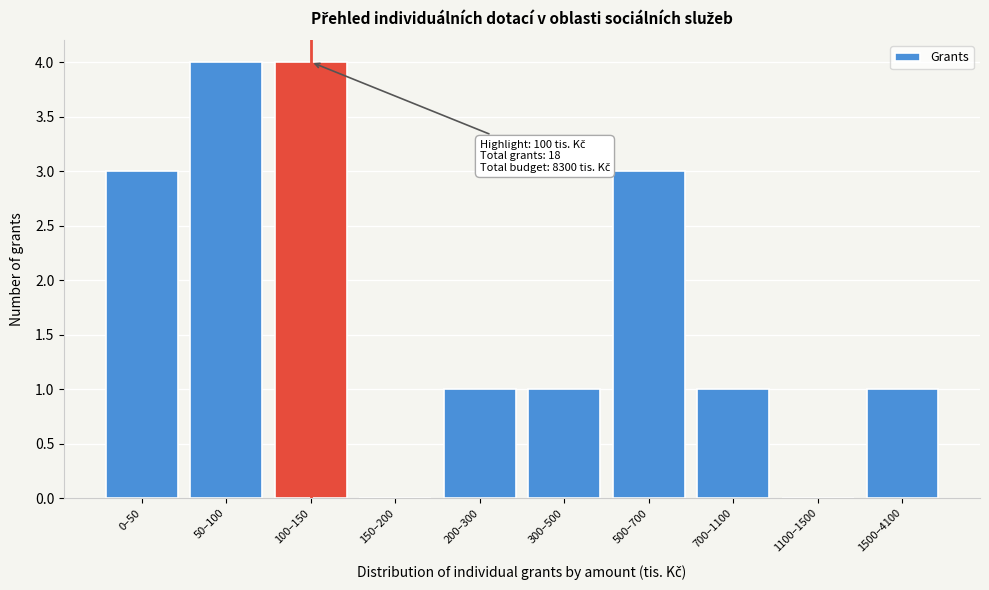

Reading right to left, list all the values displayed in this chart.

1500–4100=1	1100–1500=0	700–1100=1	500–700=3	300–500=1	200–300=1	150–200=0	100–150=4	50–100=4	0–50=3